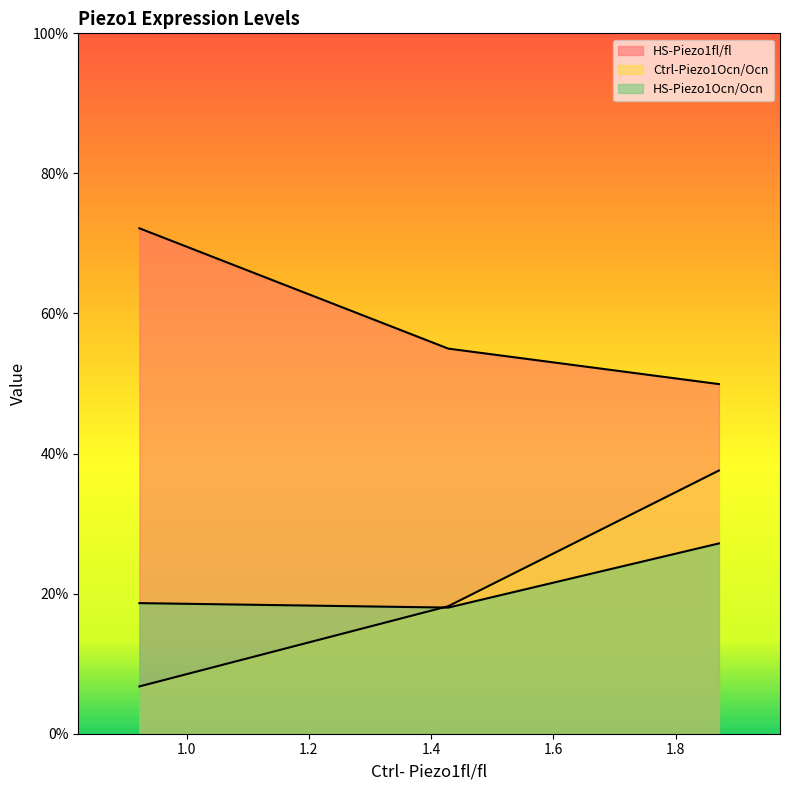

What is the approximate value of HS-Piezo1fl/fl at 1.428129?

0.5